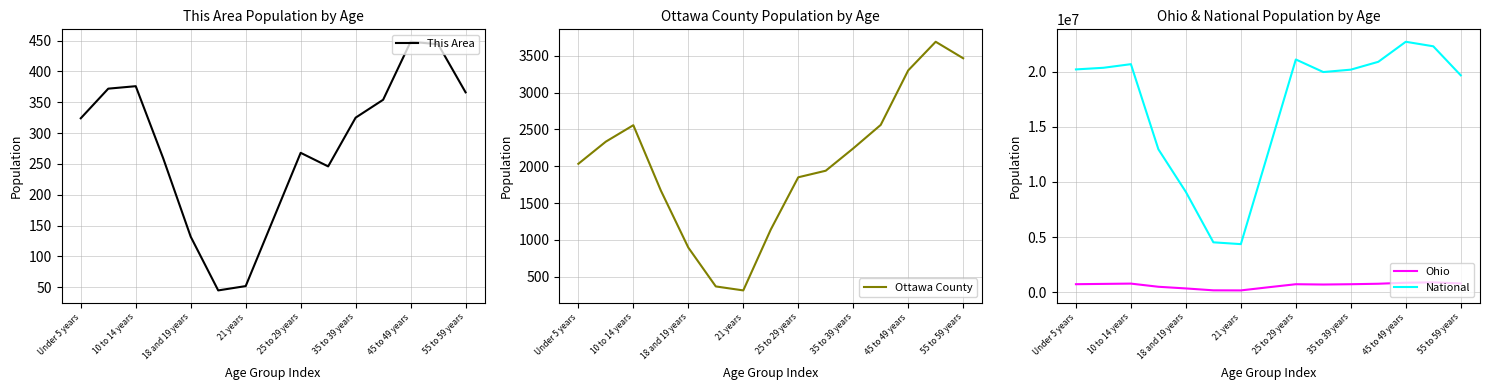

Which series has the largest total across all categories?

National